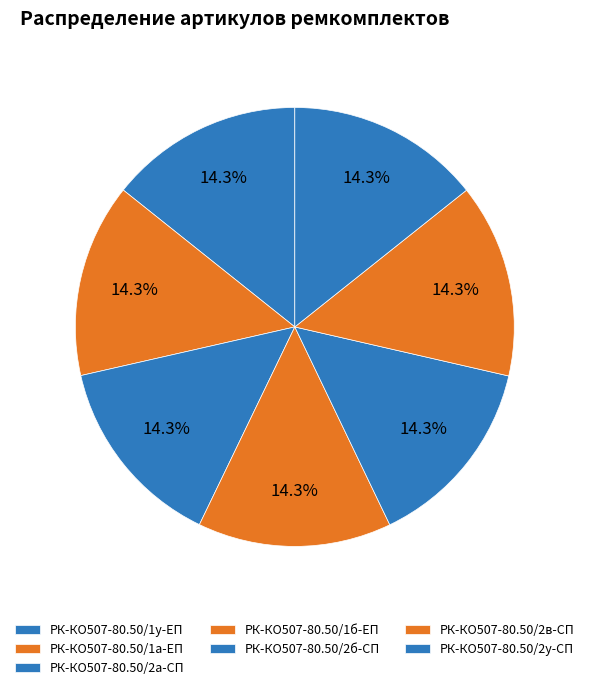

The РК-КО507-80.50/2б-СП slice represents 28% of the pie. True or false?

False